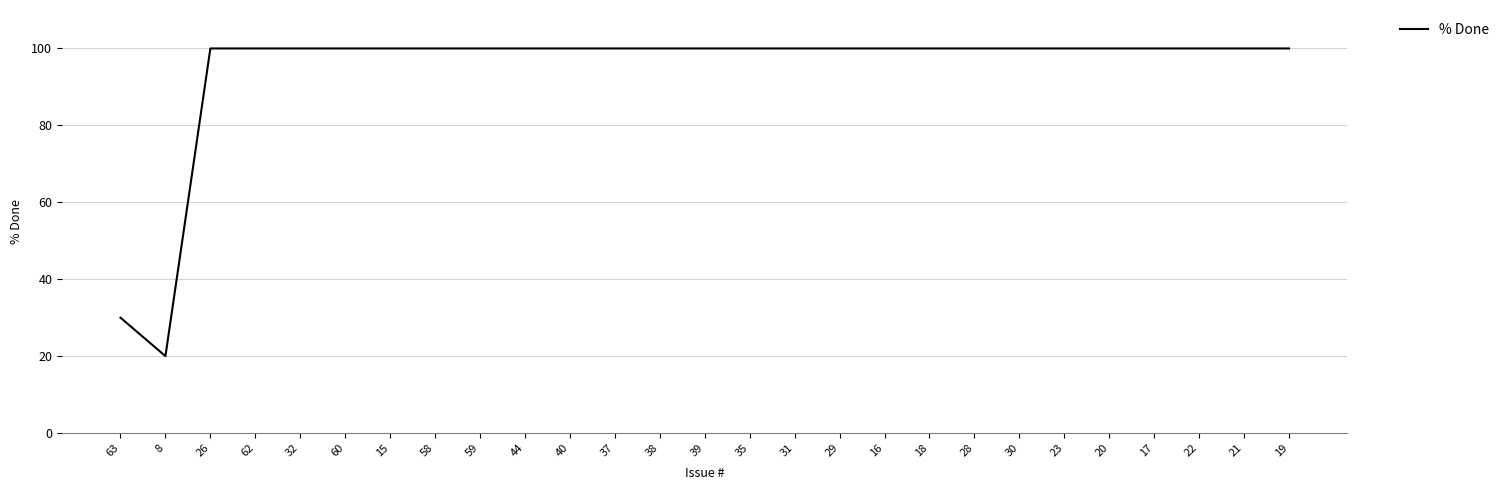

What value does the data have at 22, to the nearest 10?

100